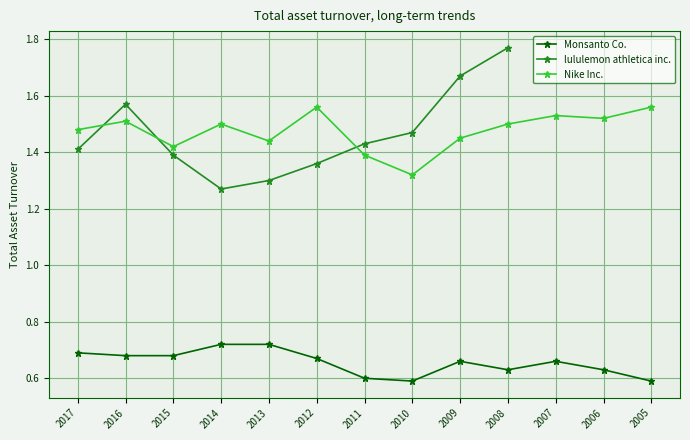

In Nike Inc., how many points are higher than both neighbors (excluding endpoints)?

4